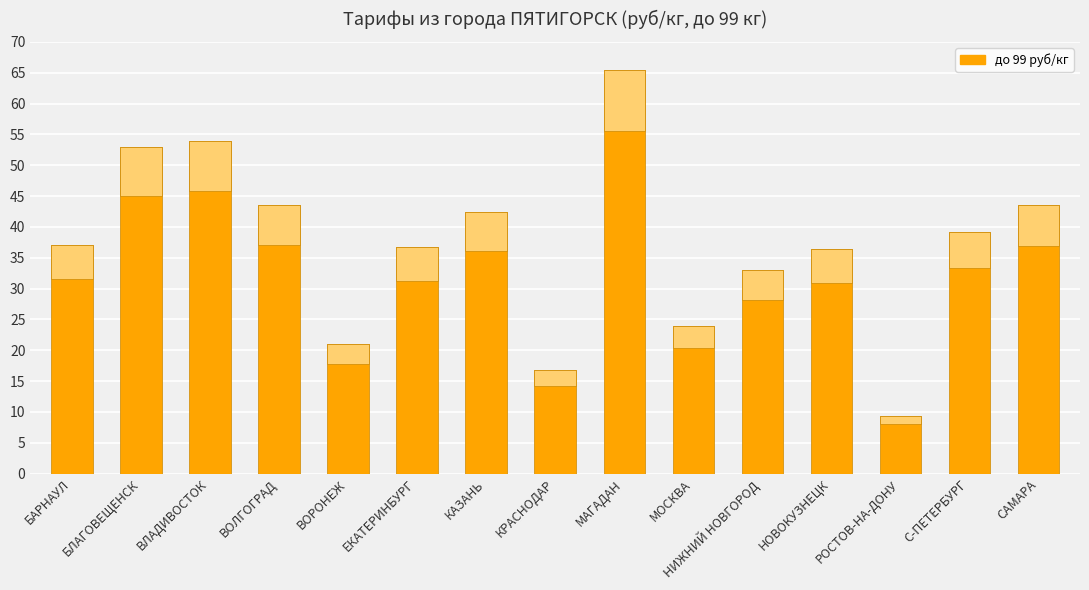

Approximately how many times larger is the value at МАГАДАН compared to НОВОКУЗНЕЦК?

1.8